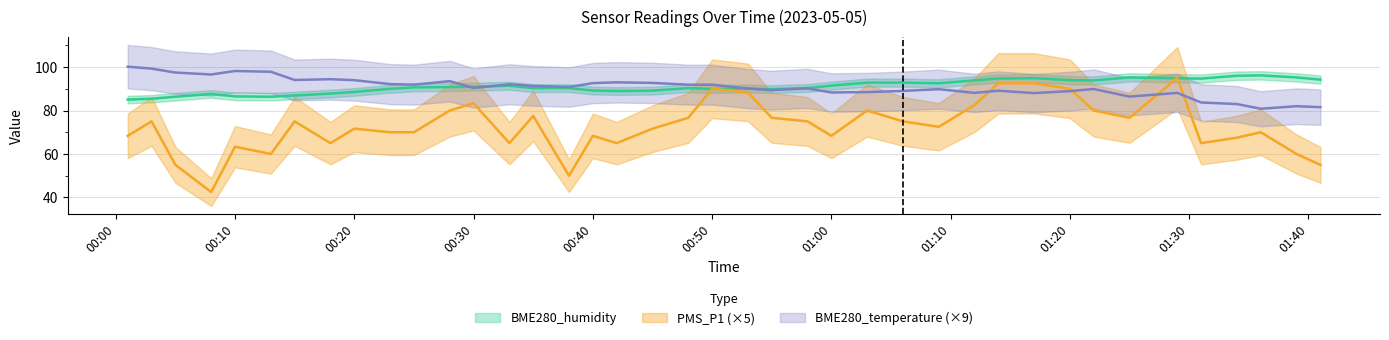

Rank the series at 2023/05/05 00:25 from highest to lowest value.

BME280_temperature, BME280_humidity, PMS_P1